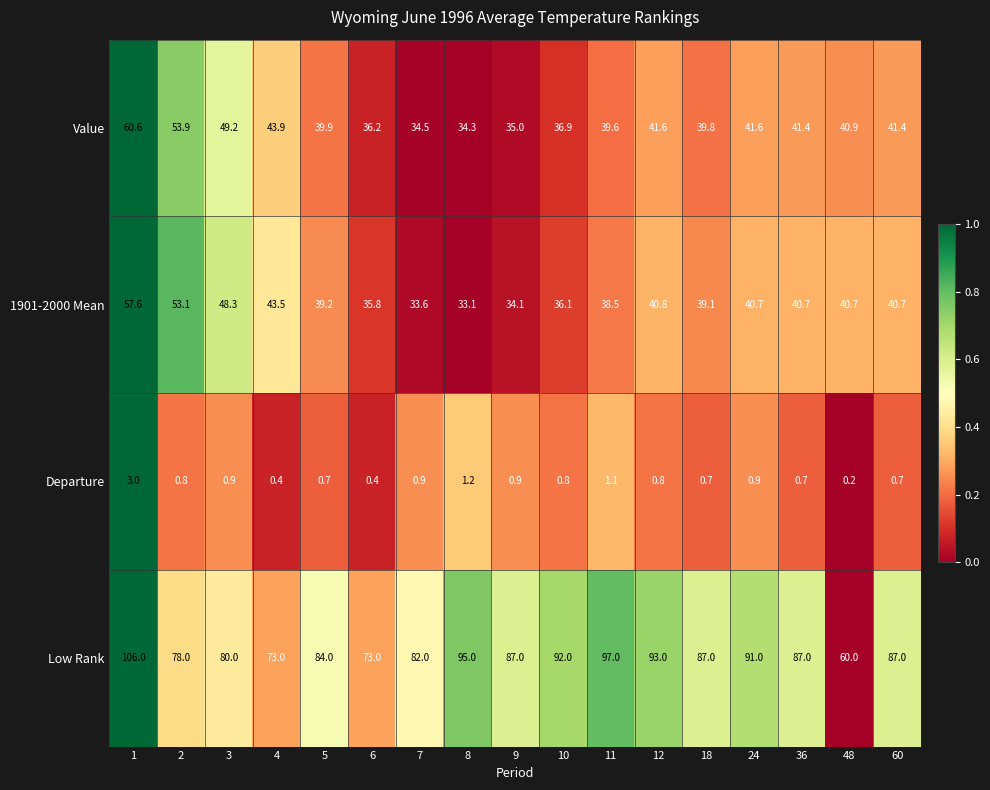

The 1901-2000 Mean series shows 43.5 at 4. True or false?

True